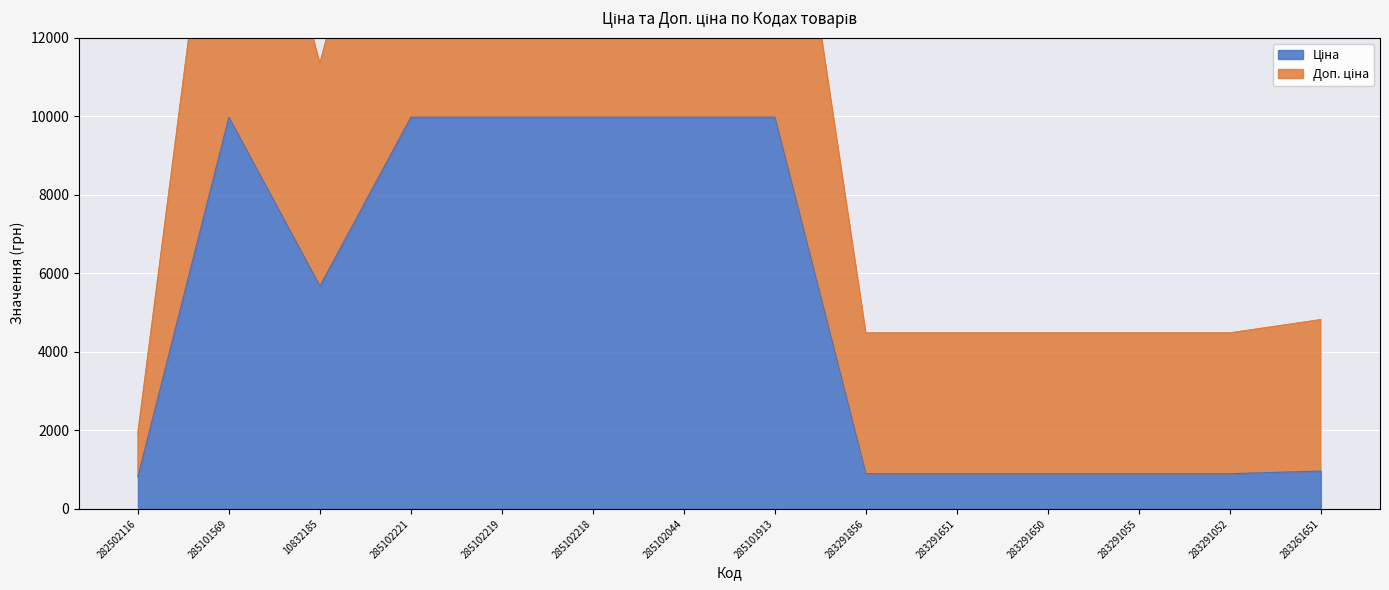

The value of Ціна at 285102219 is 9975.0. True or false?

True